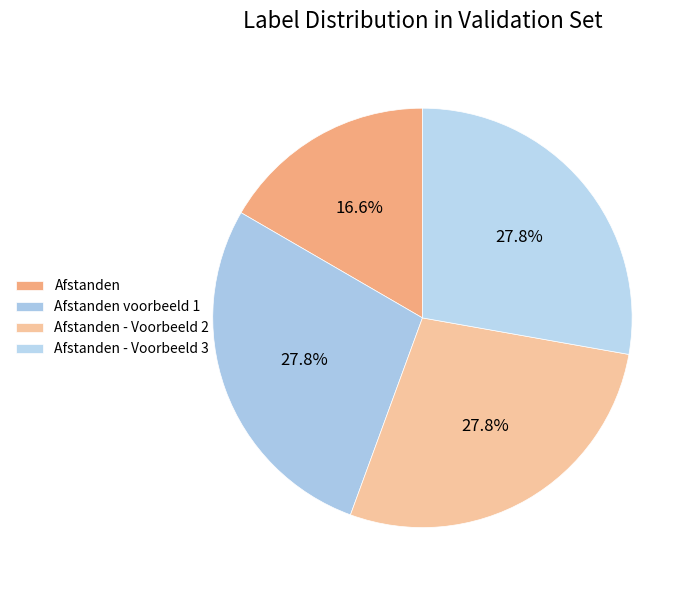

Count the number of slices in the pie.

4